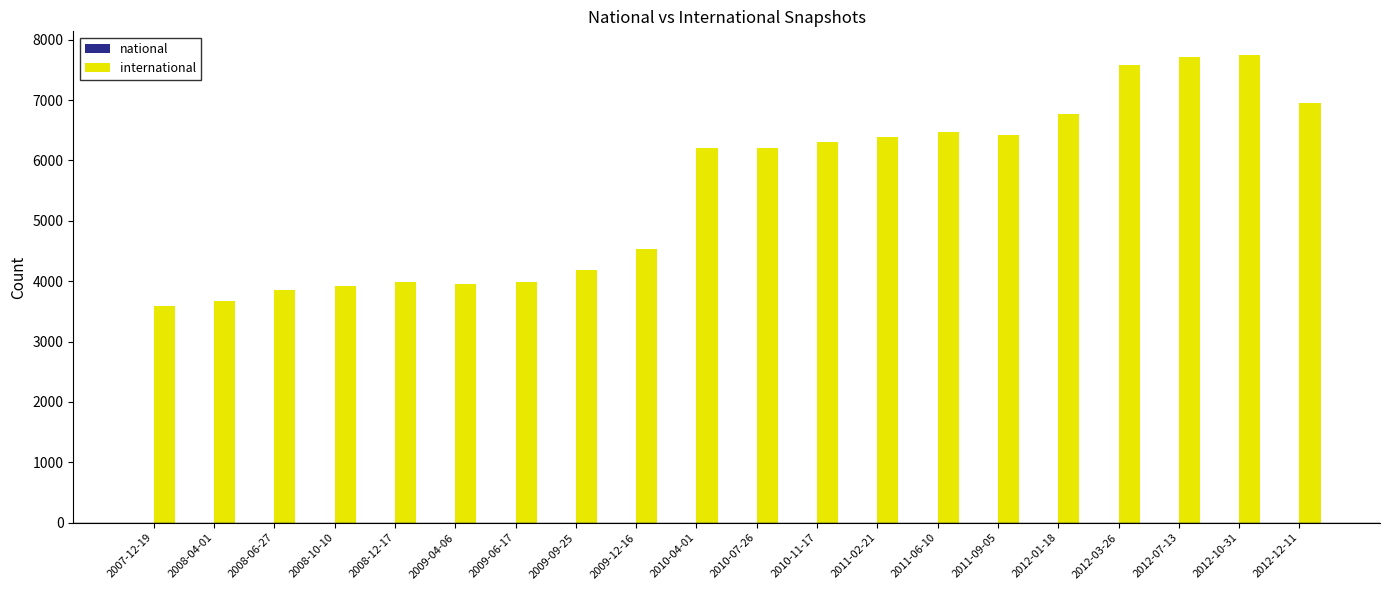

Which series has the widest spread of values?

international